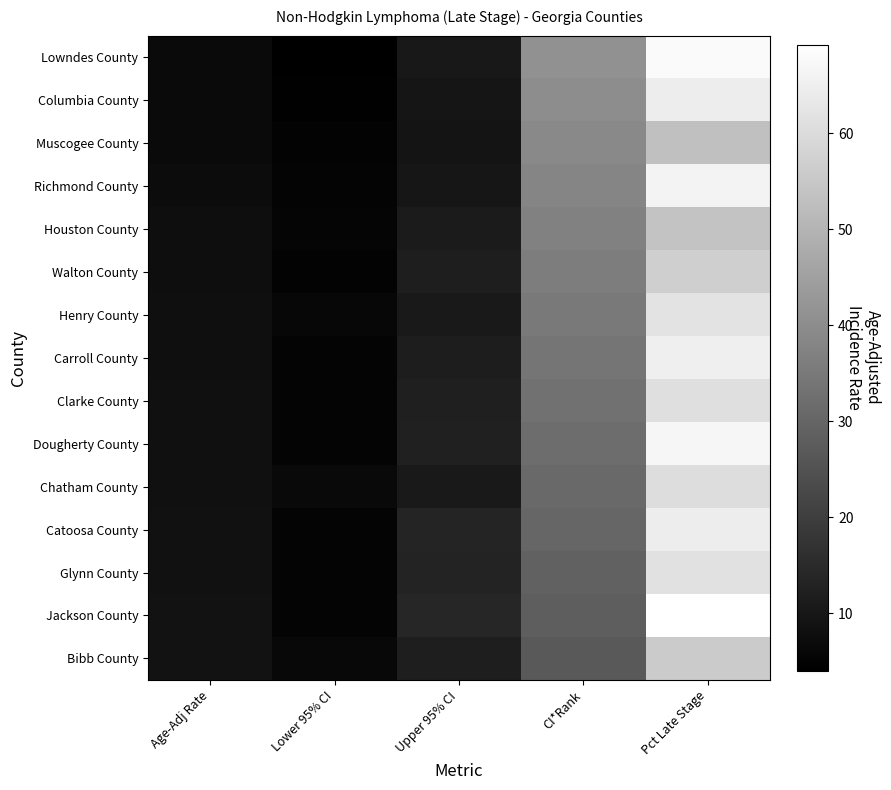

Reading right to left, what are all the values shown in this chart?

Lowndes County: Pct Late Stage=67.7	CI*Rank=41.0	Upper 95% CI=10.2	Lower 95% CI=4.0	Age-Adj Rate=6.6
Columbia County: Pct Late Stage=64.6	CI*Rank=40.0	Upper 95% CI=9.5	Lower 95% CI=4.4	Age-Adj Rate=6.6
Muscogee County: Pct Late Stage=53.1	CI*Rank=39.0	Upper 95% CI=9.3	Lower 95% CI=4.9	Age-Adj Rate=6.8
Richmond County: Pct Late Stage=66.2	CI*Rank=38.0	Upper 95% CI=9.7	Lower 95% CI=5.2	Age-Adj Rate=7.2
Houston County: Pct Late Stage=54.0	CI*Rank=37.0	Upper 95% CI=10.9	Lower 95% CI=5.3	Age-Adj Rate=7.7
Walton County: Pct Late Stage=56.8	CI*Rank=36.0	Upper 95% CI=11.7	Lower 95% CI=5.0	Age-Adj Rate=7.8
Henry County: Pct Late Stage=62.2	CI*Rank=35.0	Upper 95% CI=10.5	Lower 95% CI=5.8	Age-Adj Rate=7.9
Carroll County: Pct Late Stage=65.1	CI*Rank=34.0	Upper 95% CI=11.6	Lower 95% CI=5.2	Age-Adj Rate=7.9
Clarke County: Pct Late Stage=61.0	CI*Rank=33.0	Upper 95% CI=12.1	Lower 95% CI=5.2	Age-Adj Rate=8.1
Dougherty County: Pct Late Stage=66.7	CI*Rank=32.0	Upper 95% CI=12.4	Lower 95% CI=5.1	Age-Adj Rate=8.2
Chatham County: Pct Late Stage=60.5	CI*Rank=31.0	Upper 95% CI=10.4	Lower 95% CI=6.5	Age-Adj Rate=8.2
Catoosa County: Pct Late Stage=64.5	CI*Rank=30.0	Upper 95% CI=13.4	Lower 95% CI=5.1	Age-Adj Rate=8.4
Glynn County: Pct Late Stage=61.5	CI*Rank=29.0	Upper 95% CI=13.0	Lower 95% CI=5.2	Age-Adj Rate=8.4
Jackson County: Pct Late Stage=69.2	CI*Rank=28.0	Upper 95% CI=13.8	Lower 95% CI=5.1	Age-Adj Rate=8.6
Bibb County: Pct Late Stage=55.8	CI*Rank=27.0	Upper 95% CI=11.8	Lower 95% CI=6.2	Age-Adj Rate=8.7